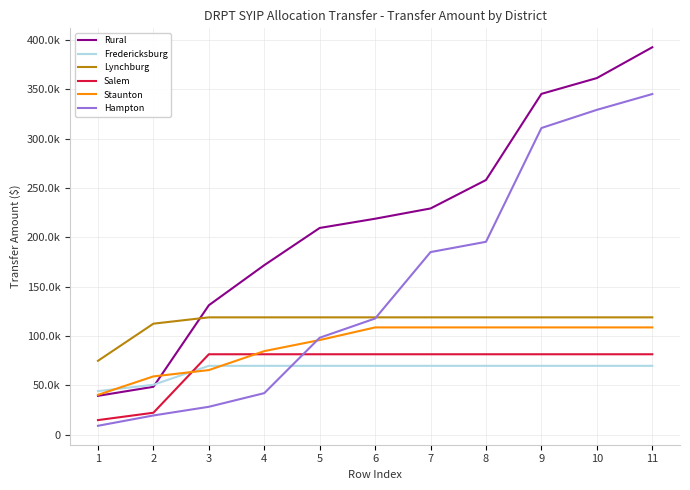

Is this an area chart (filled region under the line)?

No